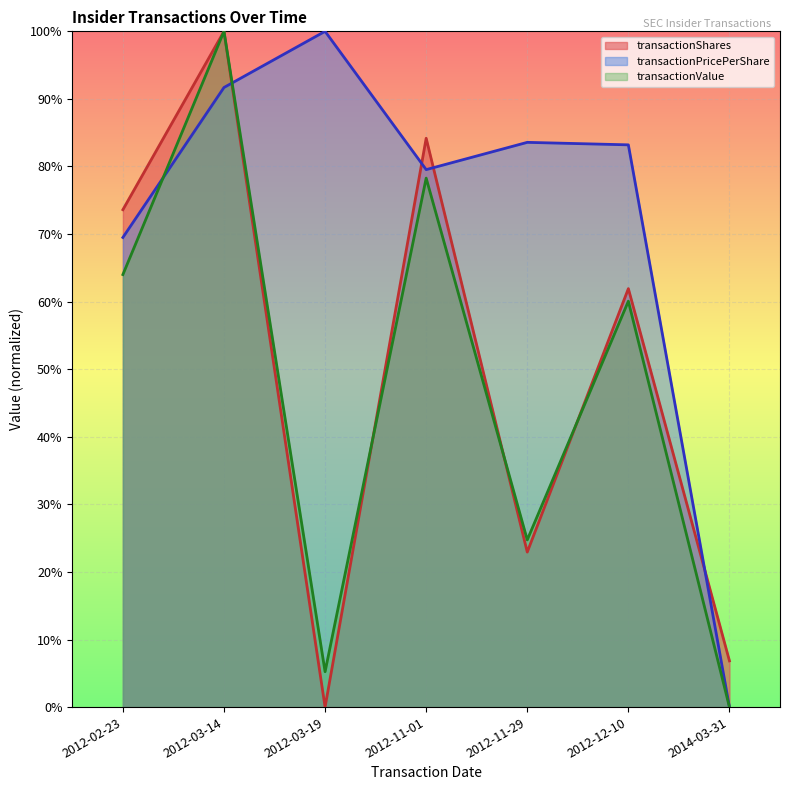

Is it true that transactionShares equals 0.0 at 2012-03-19?

True